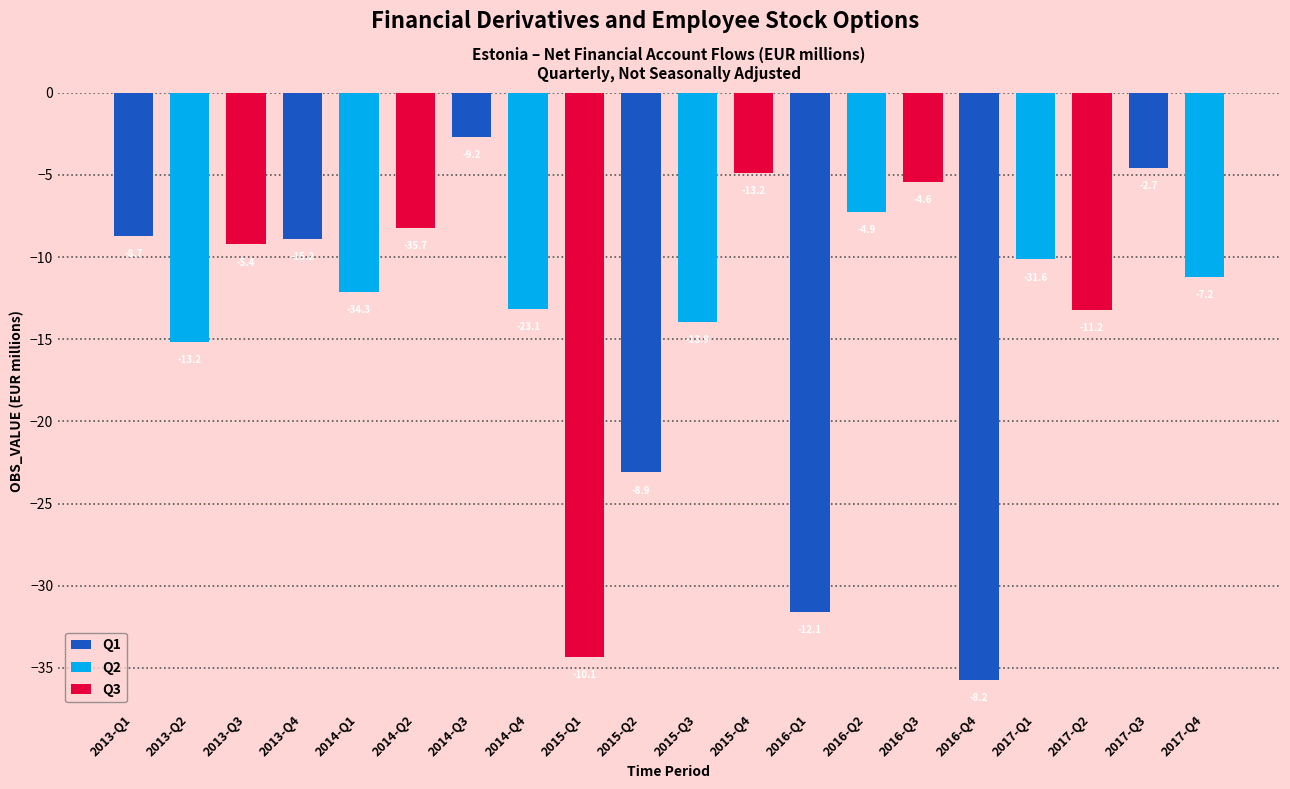

What is the greatest value displayed?

-2.7